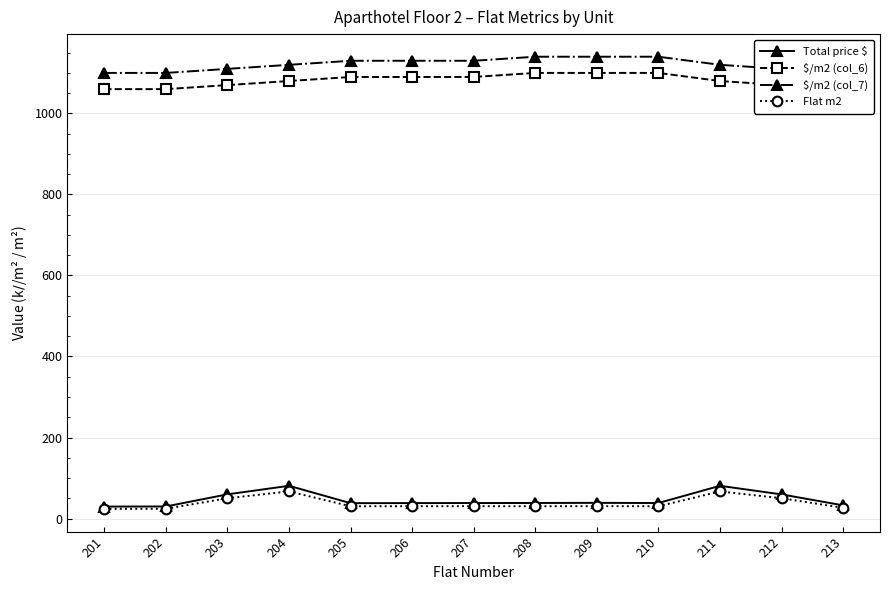

Which series has the largest total across all categories?

$/m2 (col_7)